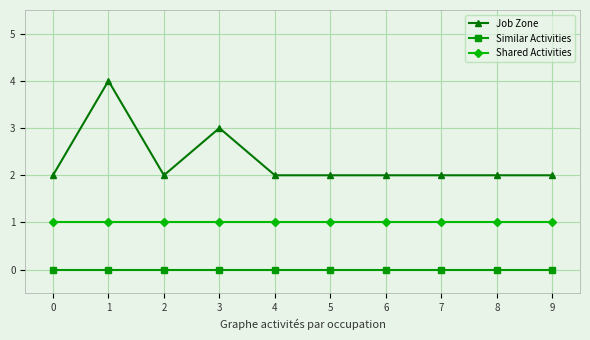

Rank the series by their maximum value, from lowest to highest.

Similar Activities, Shared Activities, Job Zone